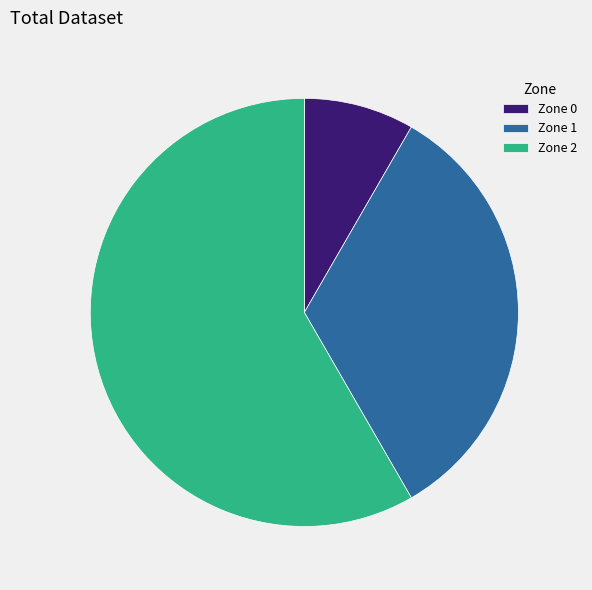

Which slice is the smallest?

Zone 0